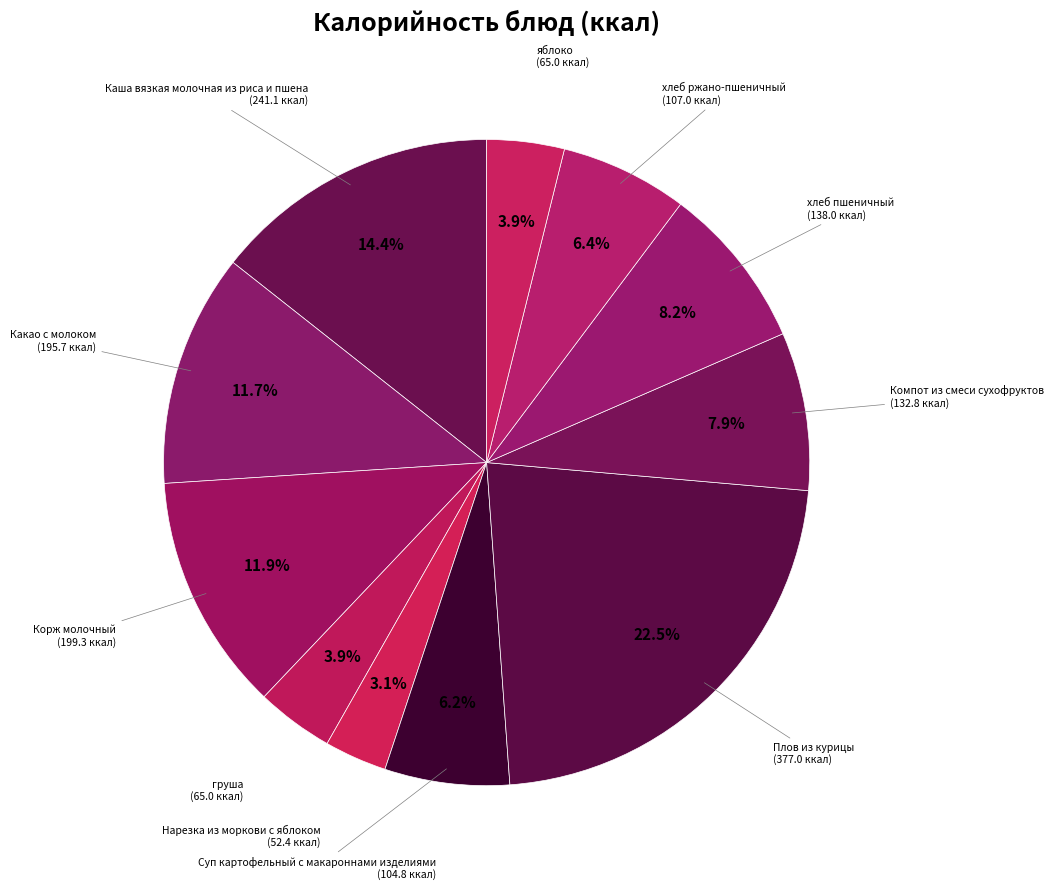

To the nearest percent, what is the difference between the largest and smallest slice percentages?

19%